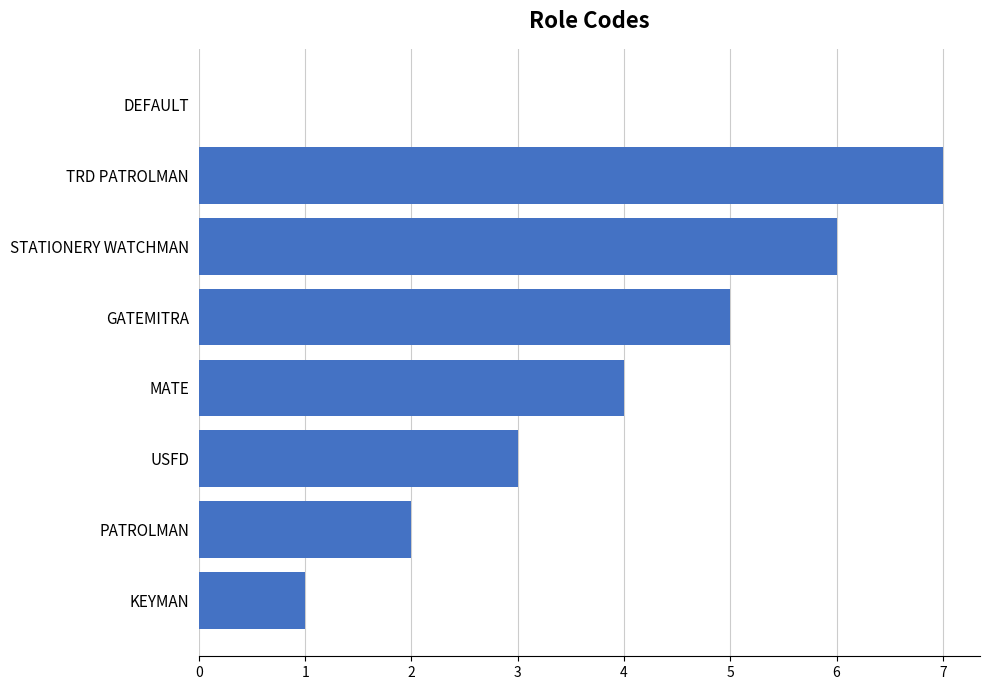

How many distinct data groups are displayed?

1